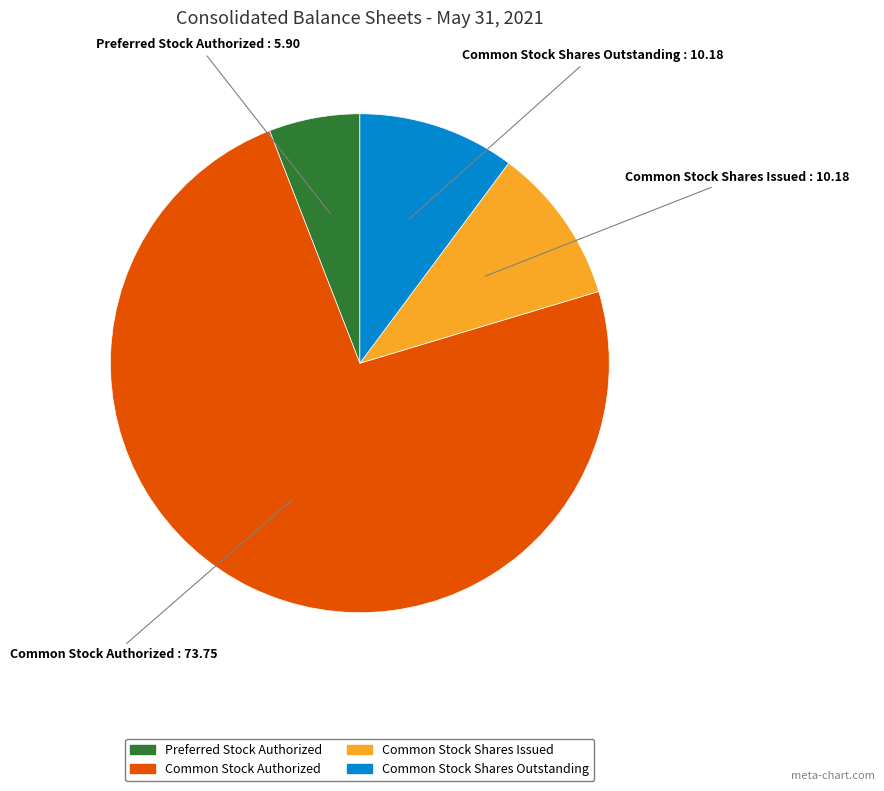

True or false: Common Stock Shares Issued accounts for 10% of the total.

True